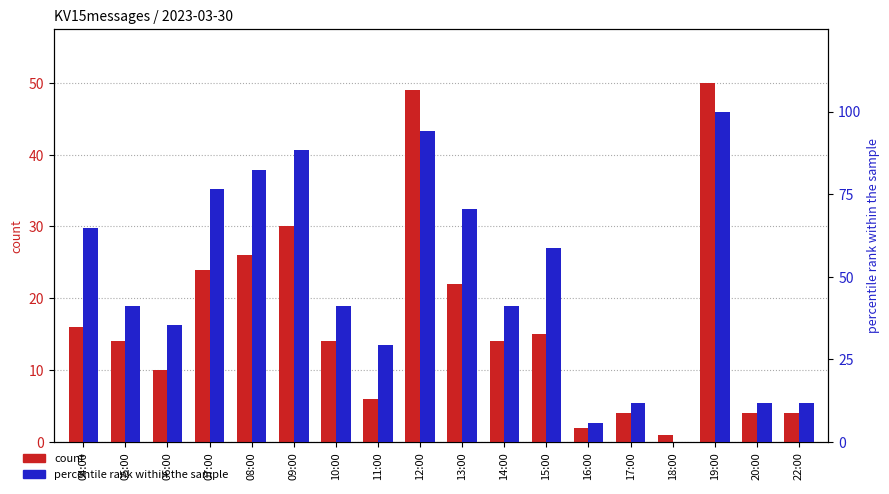

What is the spread (max minus min) of values at 20:00?

7.8